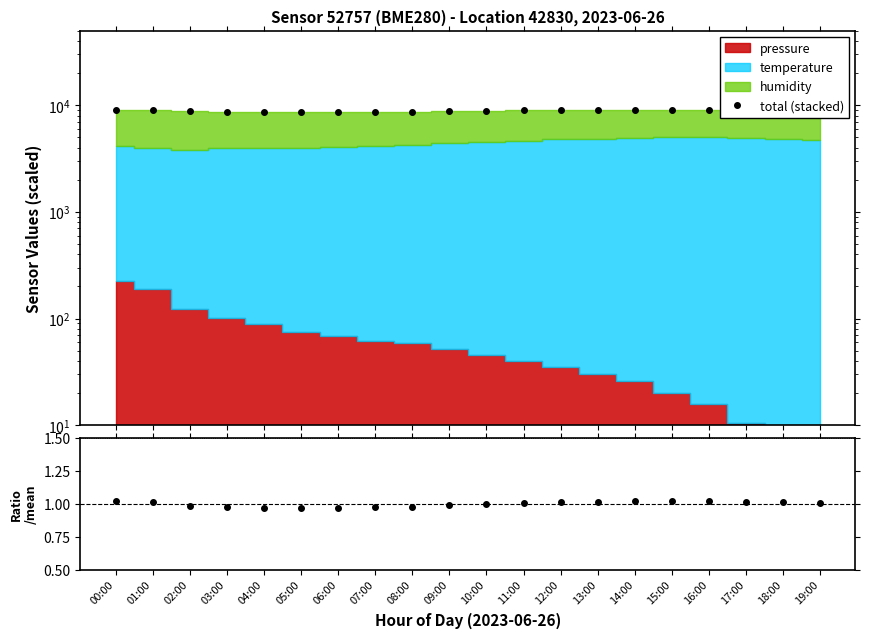

What position from the left is 15:00?

16